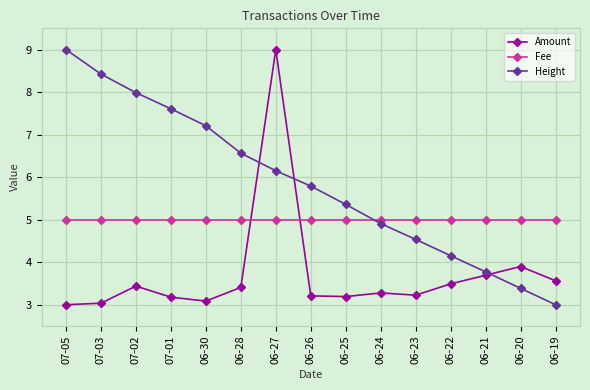

What is the difference between the maximum and minimum values in the Height series?

6.0